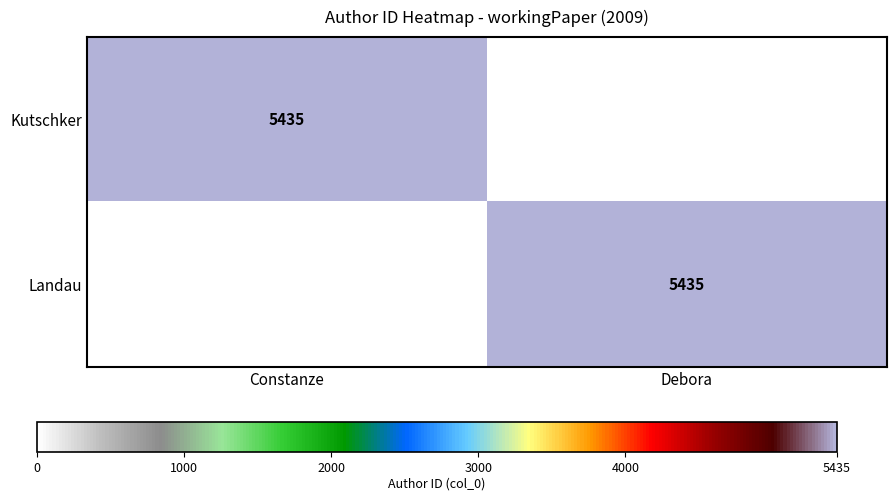

Is it true that Landau equals 7985 at Debora?

False